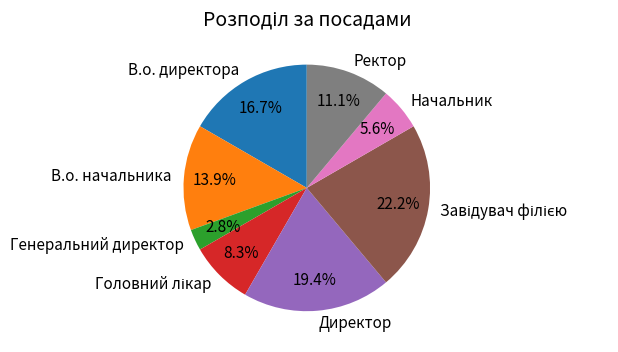

What percentage is the В.о. директора slice, to the nearest percent?

17%